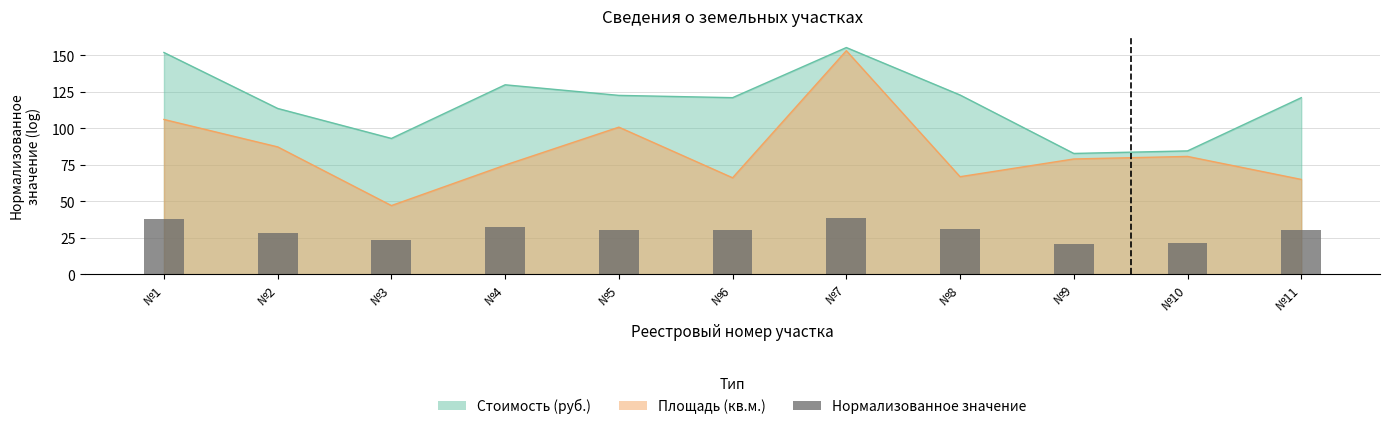

Where is the data nearest to the value 29?

№2